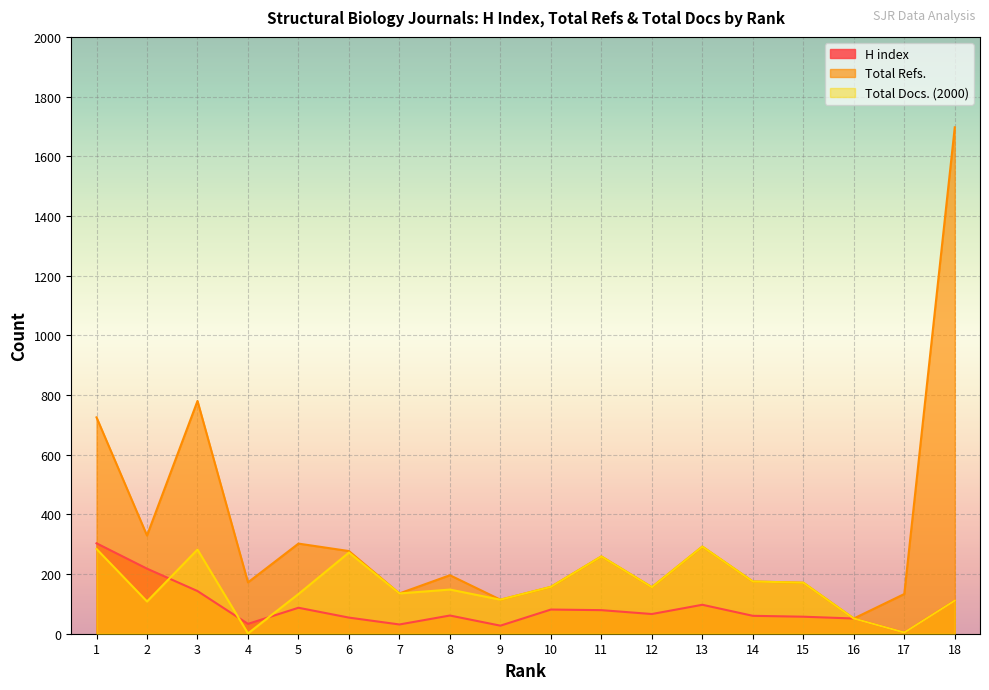

At which category does Total Docs. (2000) reach its first local peak?

3